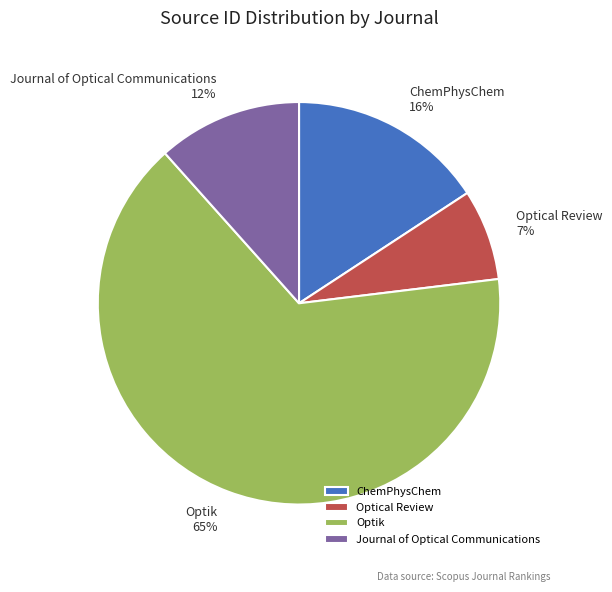

What is the largest slice in the pie chart?

Optik